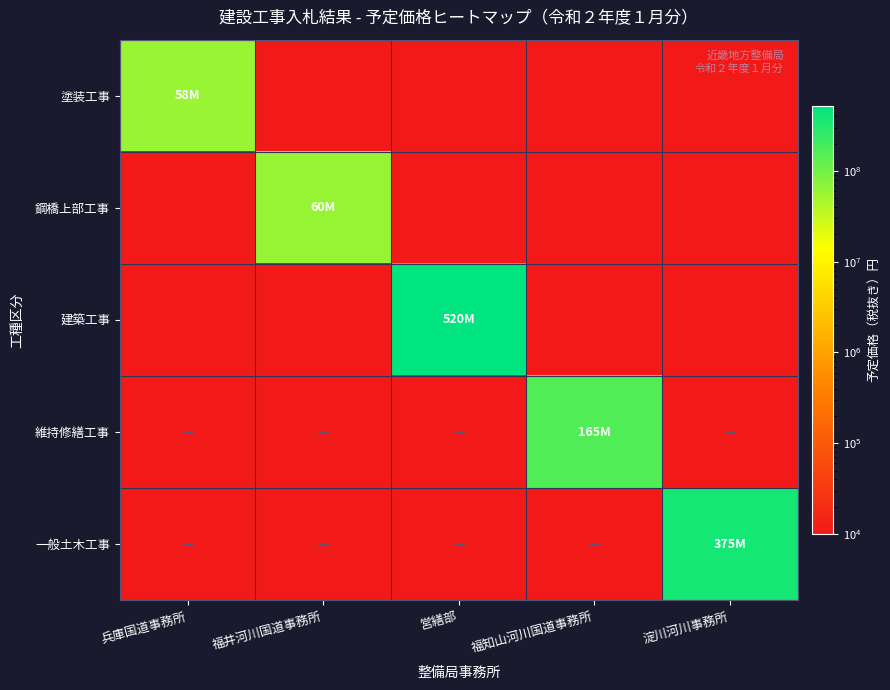

Reading left to right, list all the values displayed in this chart.

塗装工事: 兵庫国道事務所=58930000	福井河川国道事務所=10000	営繕部=10000	福知山河川国道事務所=10000	淀川河川事務所=10000
鋼橋上部工事: 兵庫国道事務所=10000	福井河川国道事務所=60640000	営繕部=10000	福知山河川国道事務所=10000	淀川河川事務所=10000
建築工事: 兵庫国道事務所=10000	福井河川国道事務所=10000	営繕部=520700000	福知山河川国道事務所=10000	淀川河川事務所=10000
維持修繕工事: 兵庫国道事務所=10000	福井河川国道事務所=10000	営繕部=10000	福知山河川国道事務所=165480000	淀川河川事務所=10000
一般土木工事: 兵庫国道事務所=10000	福井河川国道事務所=10000	営繕部=10000	福知山河川国道事務所=10000	淀川河川事務所=375620000